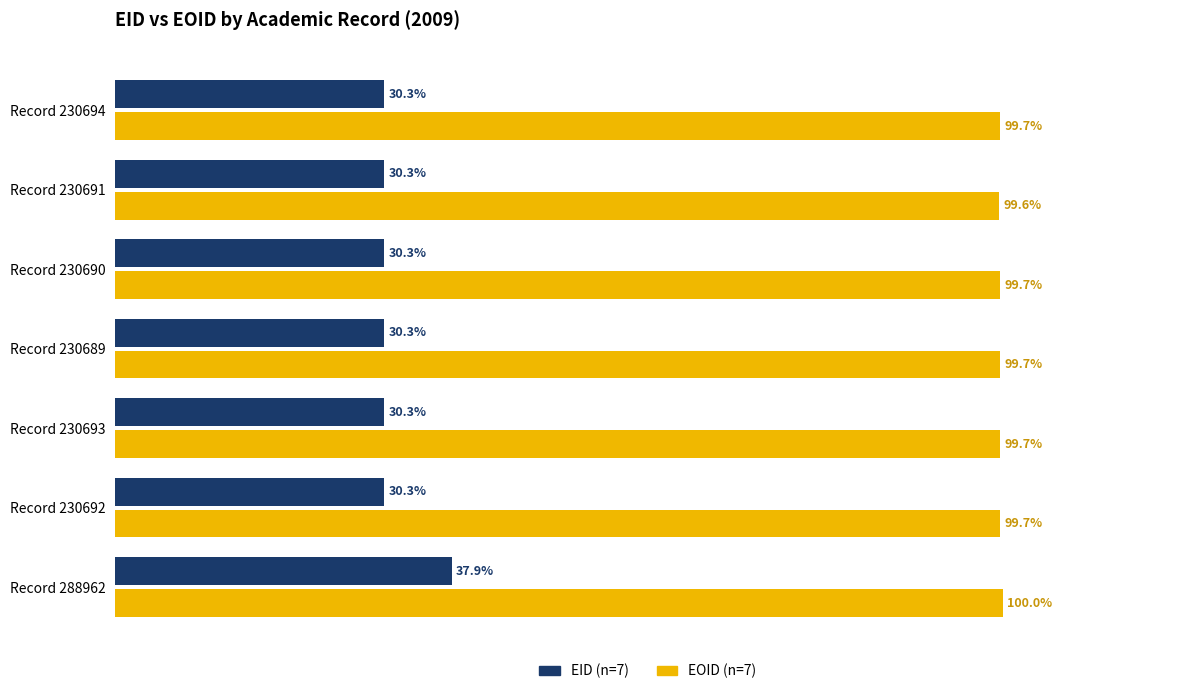

At which label does EOID (n=7) reach its minimum?

Record 230691